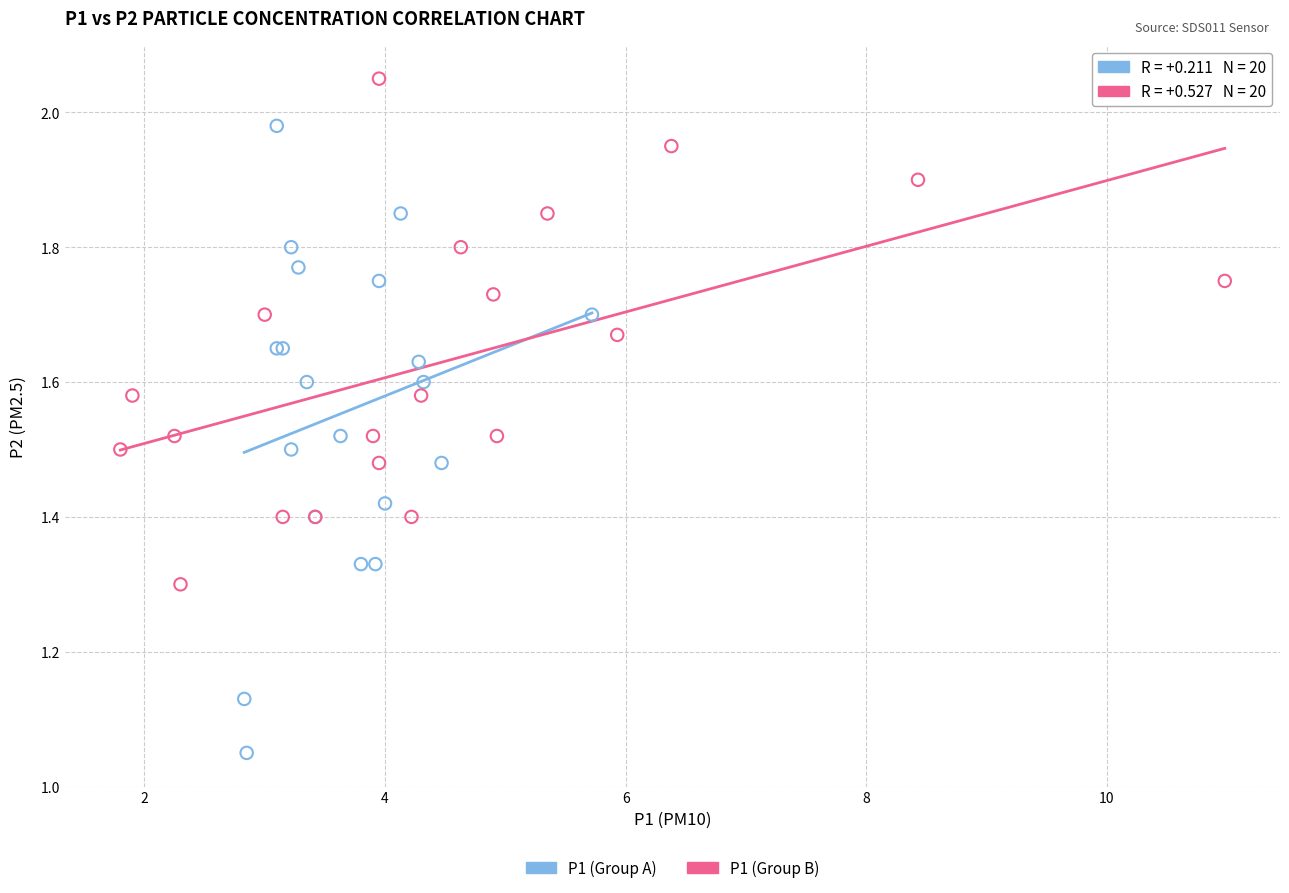

Which series reaches the maximum Y coordinate?

P1 (Group B)